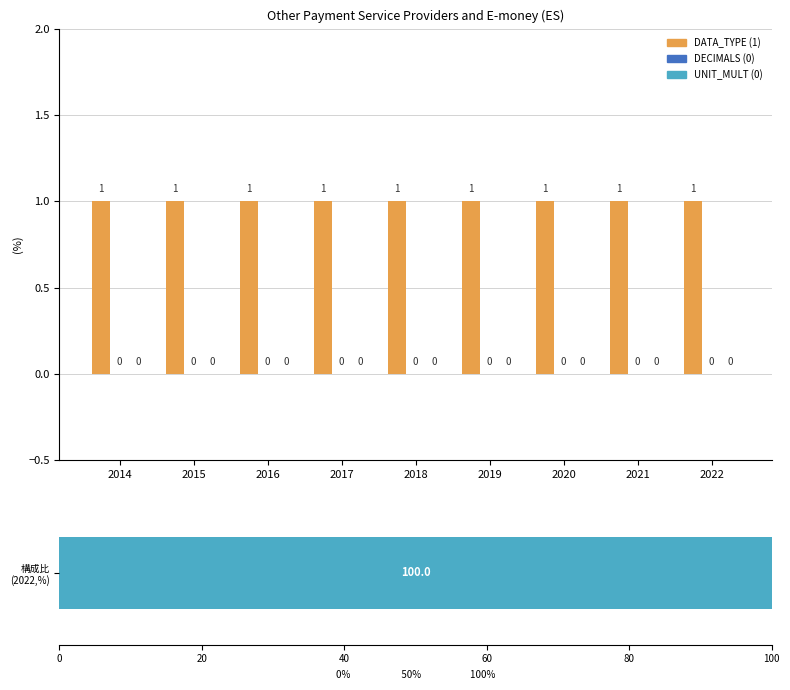

List the series in order of their peak value, highest first.

DATA_TYPE (1), DECIMALS (0), UNIT_MULT (0)